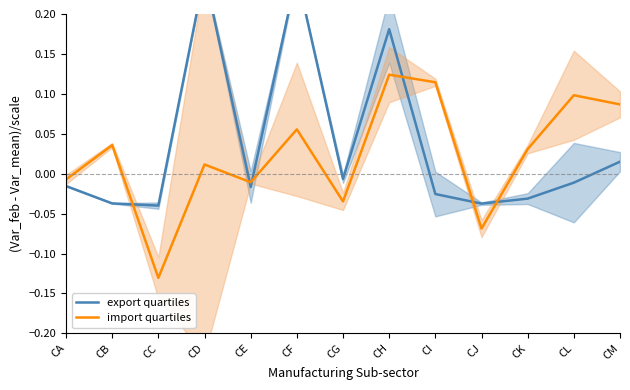

How many values in export quartiles are above zero?

4